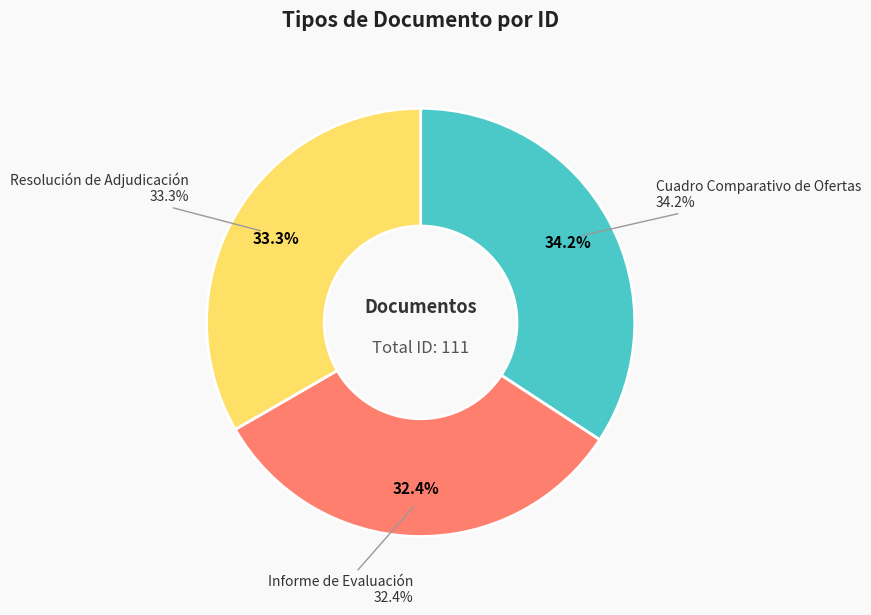

What percentage is the Resolución de Adjudicación slice, to the nearest percent?

33%